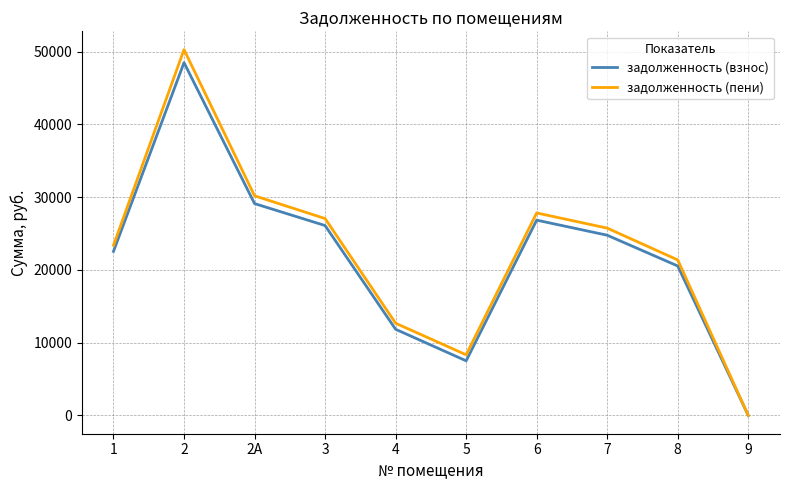

What is the sum of the задолженность (взнос) values at 6 and 1?

49391.1